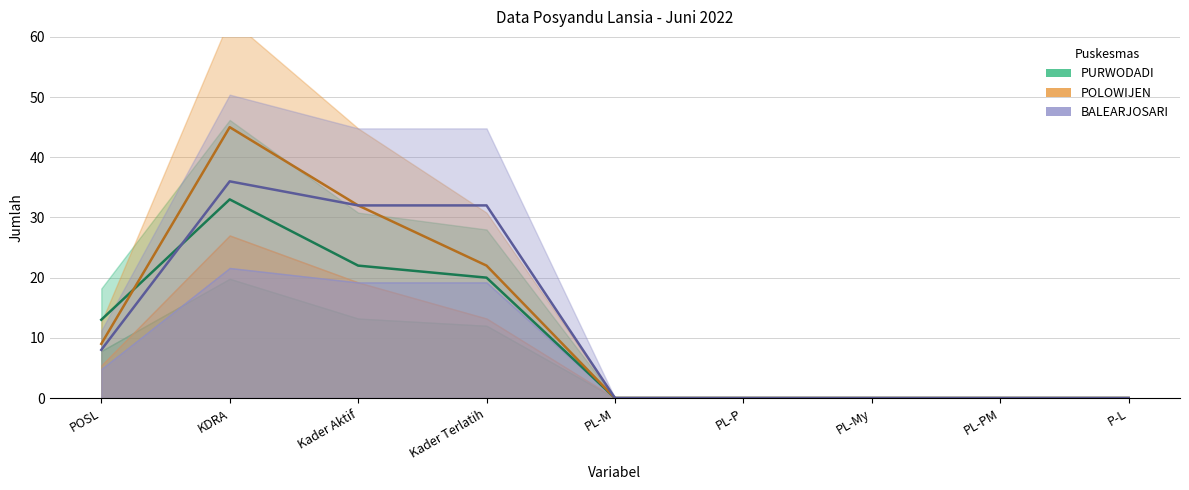

What are all the series names shown in the legend?

PURWODADI, POLOWIJEN, BALEARJOSARI